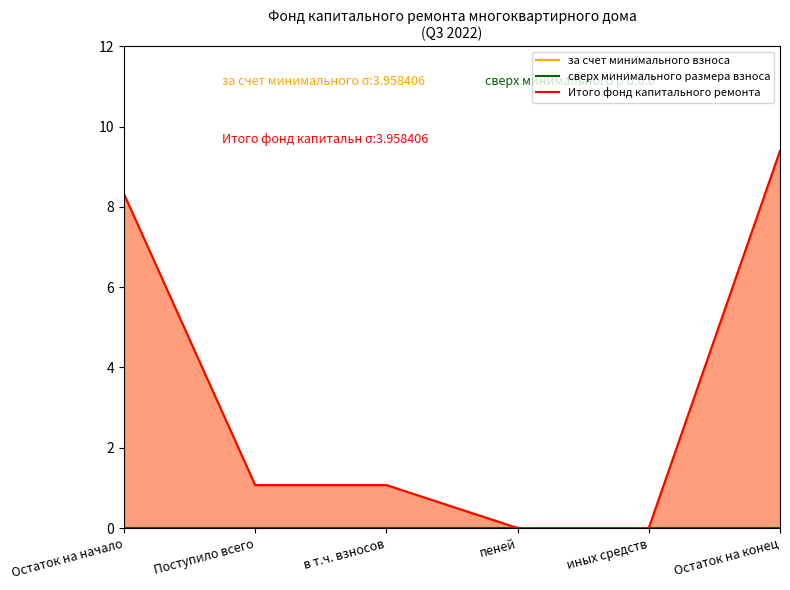

Reading right to left, list all the values displayed in this chart.

за счет минимального взноса: Остаток на конец=9.4	иных средств=0.0	пеней=0.0	в т.ч. взносов=1.1	Поступило всего=1.1	Остаток на начало=8.3
сверх минимального размера взноса: Остаток на конец=0.0	иных средств=0.0	пеней=0.0	в т.ч. взносов=0.0	Поступило всего=0.0	Остаток на начало=0.0
Итого фонд капитального ремонта: Остаток на конец=9.4	иных средств=0.0	пеней=0.0	в т.ч. взносов=1.1	Поступило всего=1.1	Остаток на начало=8.3